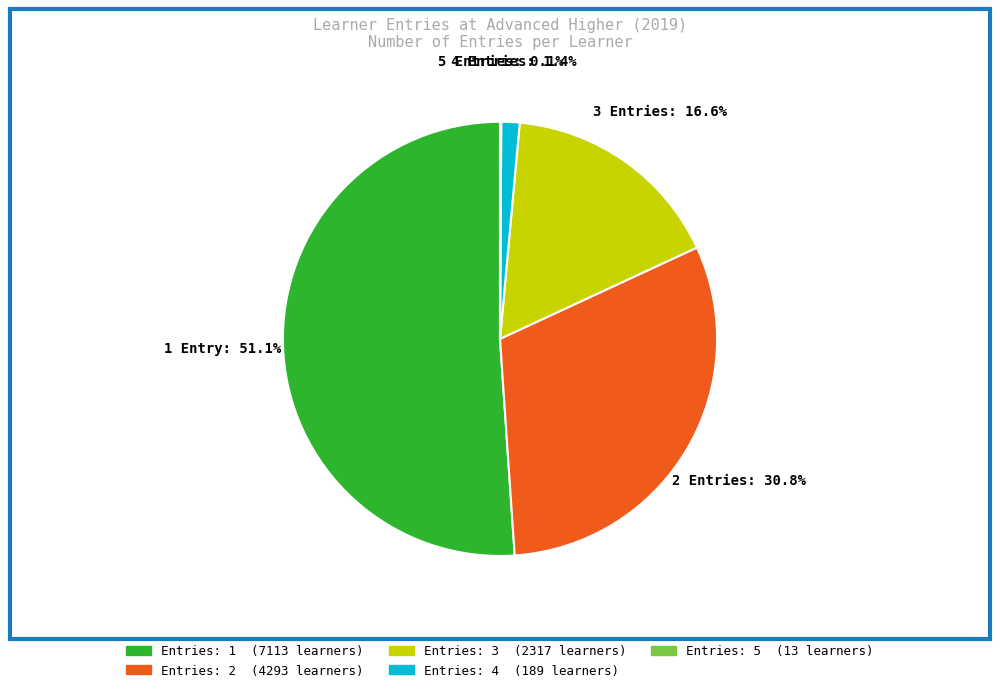

Which category has the biggest portion of the pie?

Entries: 1 (7113 learners)